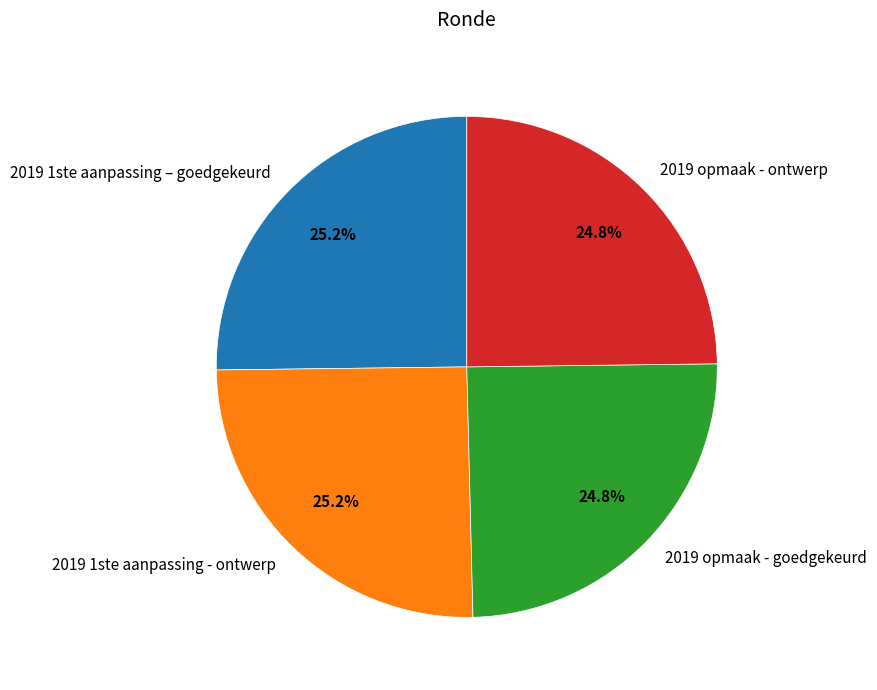

Does any single category account for the majority?

No